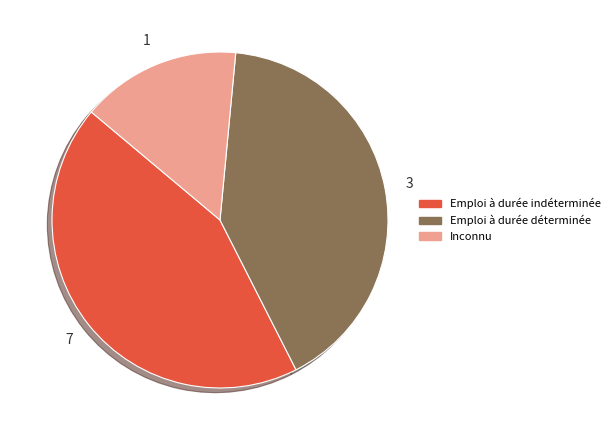

Is there any slice that represents more than half of the pie?

No